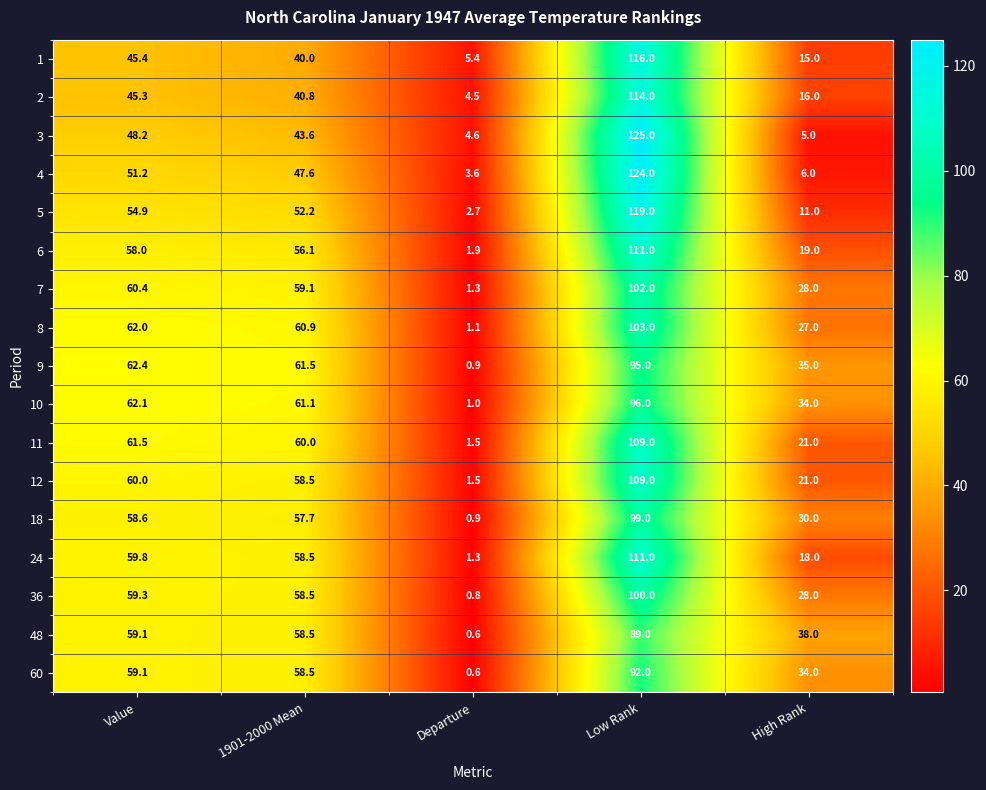

Where does the 7 series first go above 59?

Value